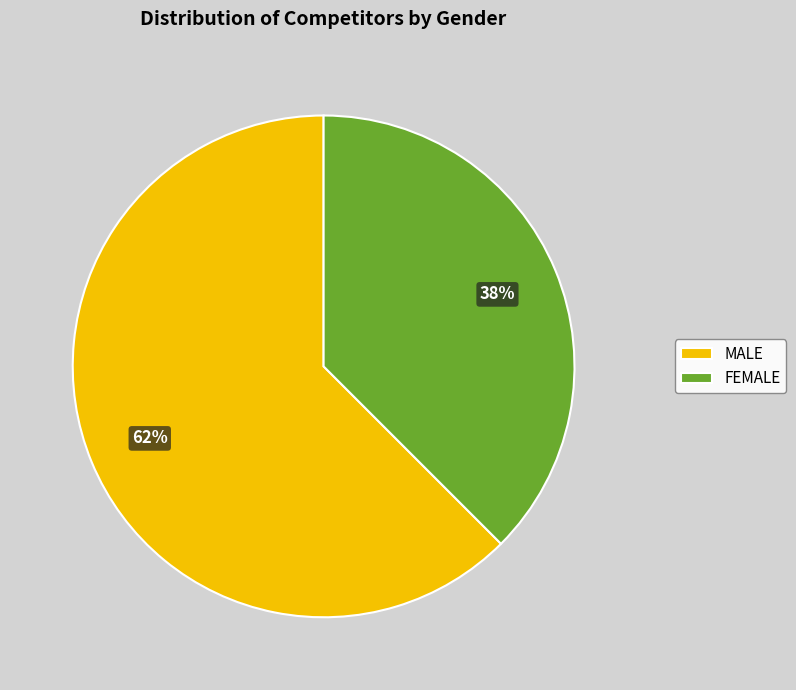

To the nearest percent, what portion does MALE represent?

62%